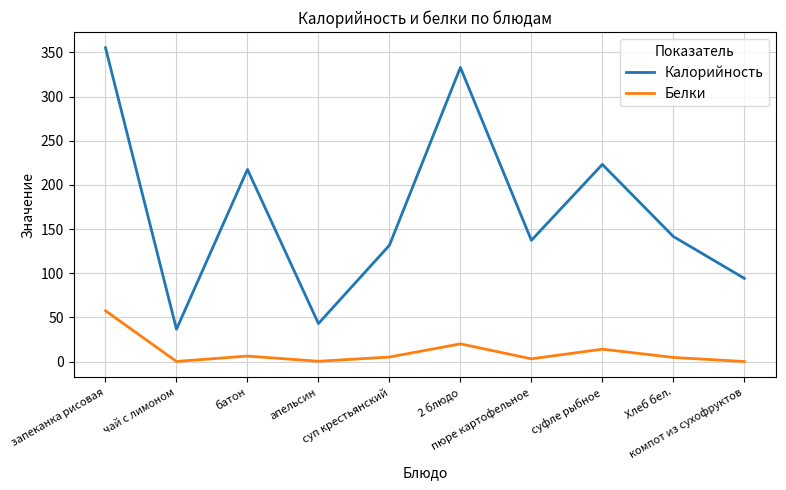

Rank the series by their maximum value, from highest to lowest.

Калорийность, Белки